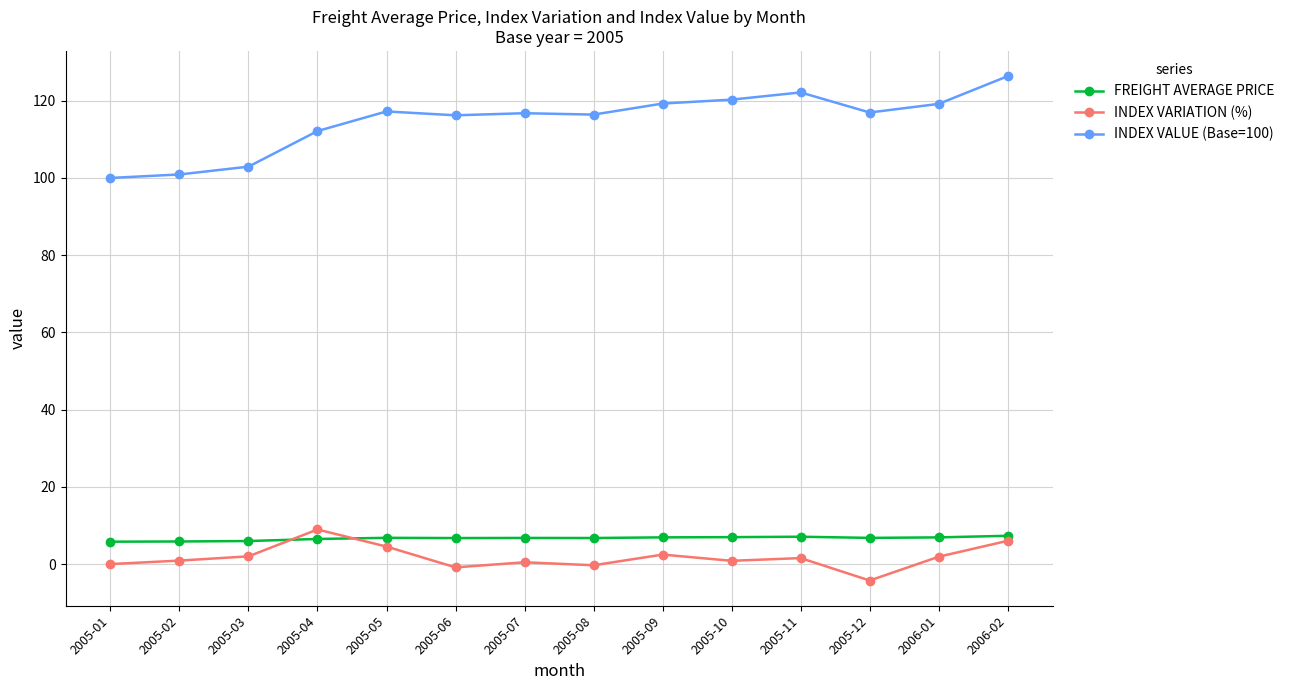

Is this an area chart (filled region under the line)?

No